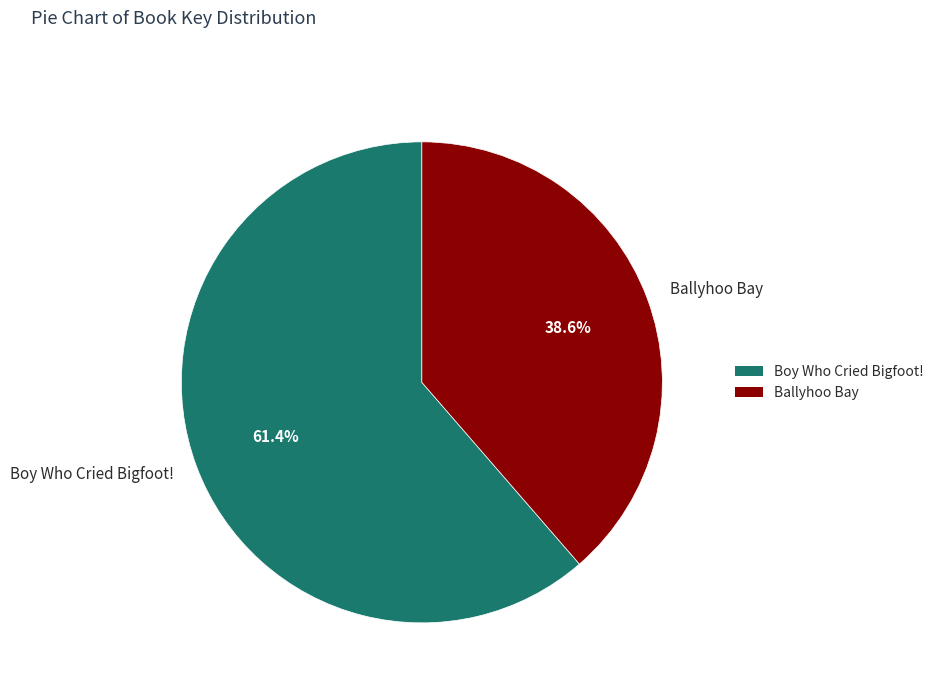

Which category has the smallest portion of the pie?

Ballyhoo Bay